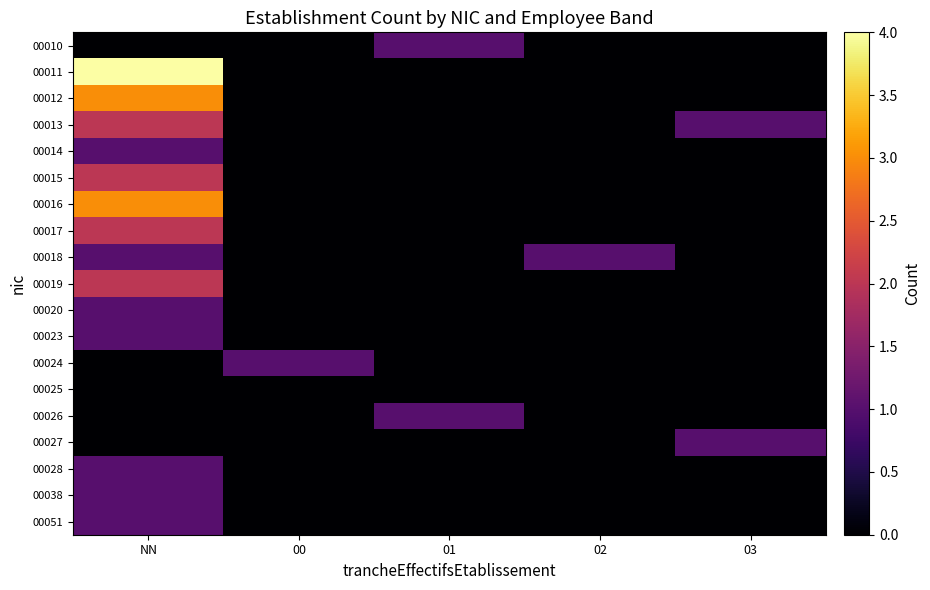

How many categories are shown in the chart?

5